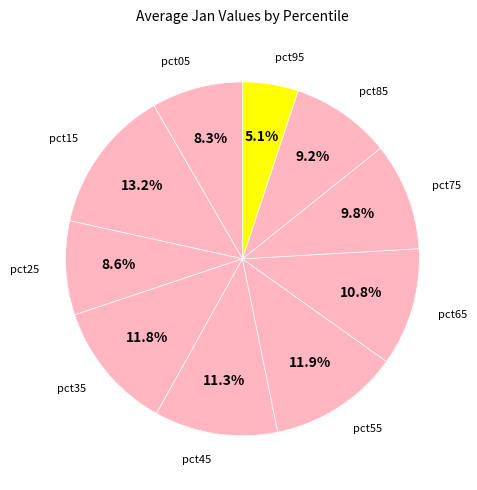

Count the number of slices in the pie.

10